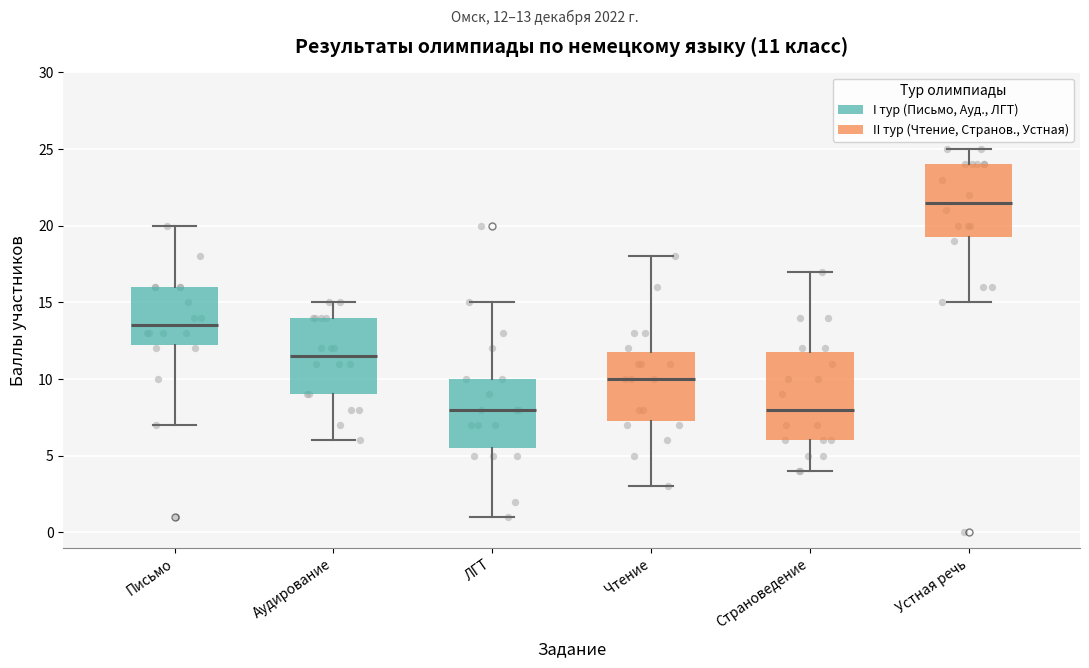

Comparing the boxes themselves (not the whiskers), which one is the tallest?

Страноведение